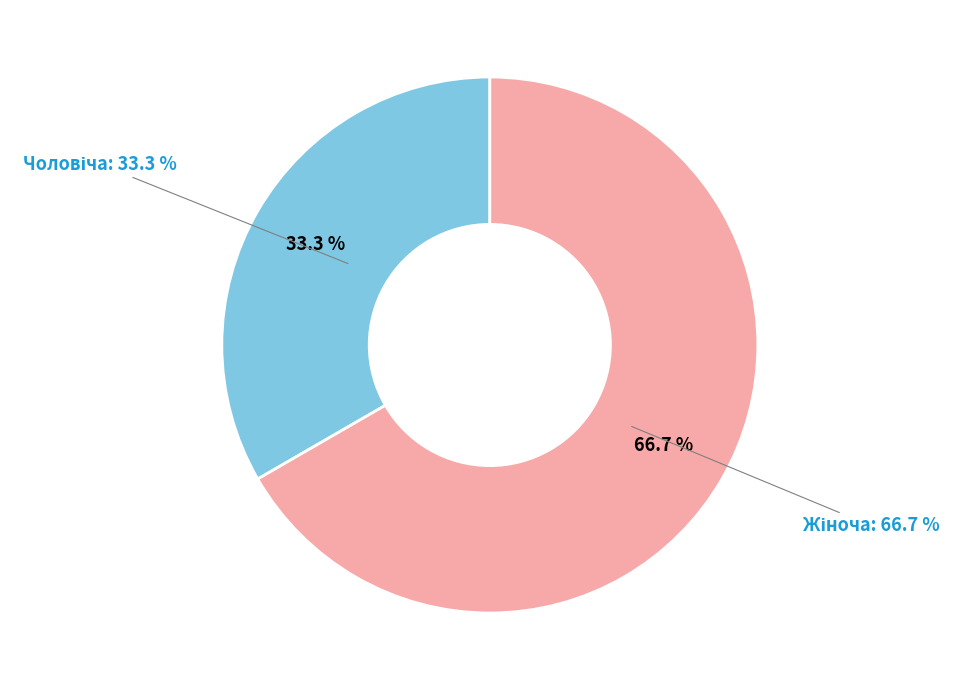

What is the ratio of the value at Чоловіча to the value at Жіноча?

0.5